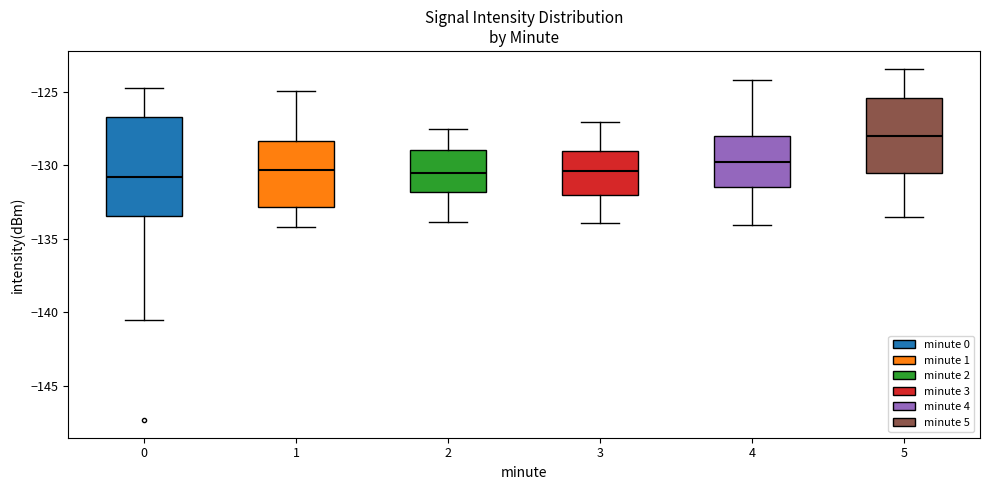

Reading left to right, read every box against the y-axis: the position of its median line, the range the box covers, and the ends of its whiskers. The values are not printed on the chart, so give them approximately, as read against the axis.

0: median -131.0, box -133.5 to -126.5, whiskers -140.5 to -124.5
1: median -130.5, box -133.0 to -128.5, whiskers -134.0 to -125.0
2: median -130.5, box -132.0 to -129.0, whiskers -134.0 to -127.5
3: median -130.5, box -132.0 to -129.0, whiskers -134.0 to -127.0
4: median -130.0, box -131.5 to -128.0, whiskers -134.0 to -124.0
5: median -128.0, box -130.5 to -125.5, whiskers -133.5 to -123.5